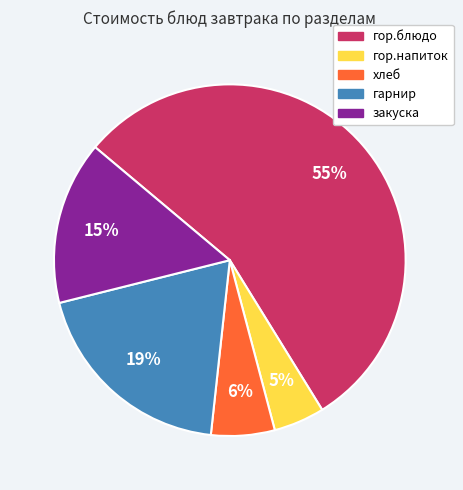

The гарнир slice represents 19% of the pie. True or false?

True